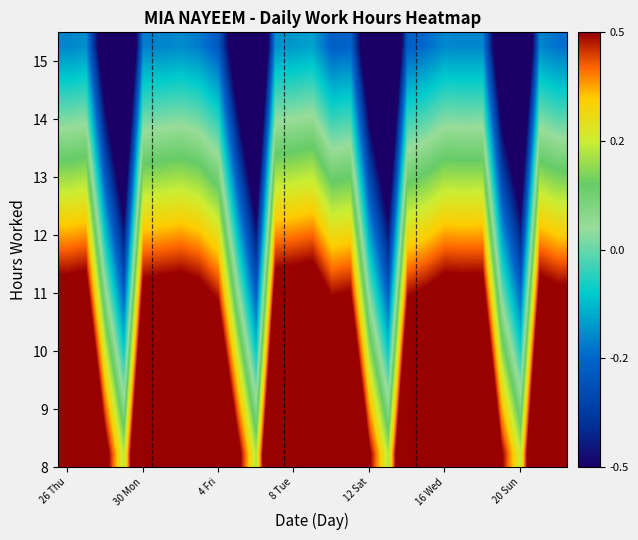

What is the greatest value displayed?

1.1